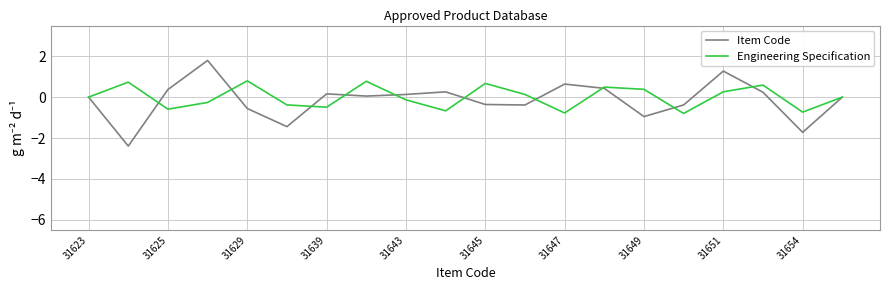

What is the minimum value for Item Code?

-2.4